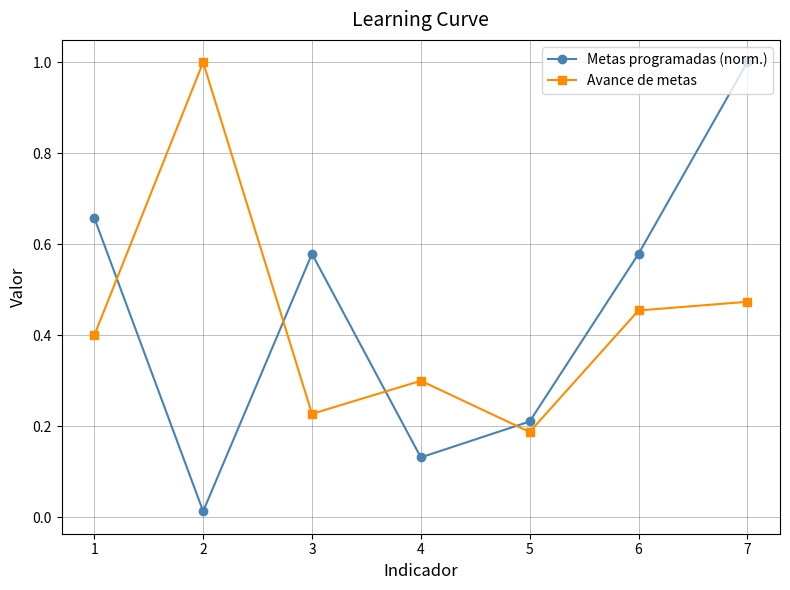

The value of Avance de metas at 1 is 0.4. True or false?

True